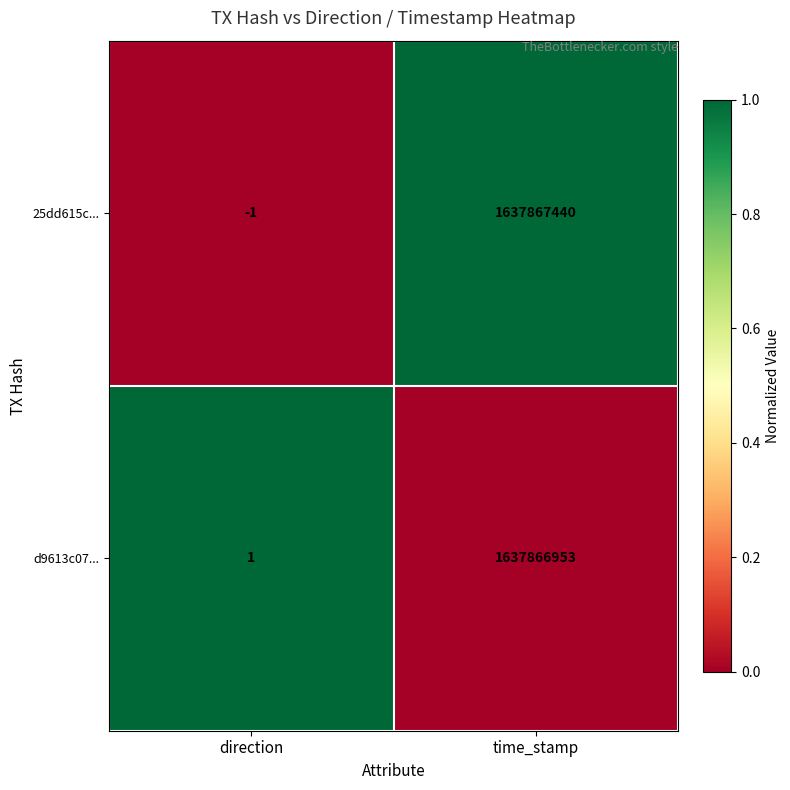

How many categories are shown in the chart?

2